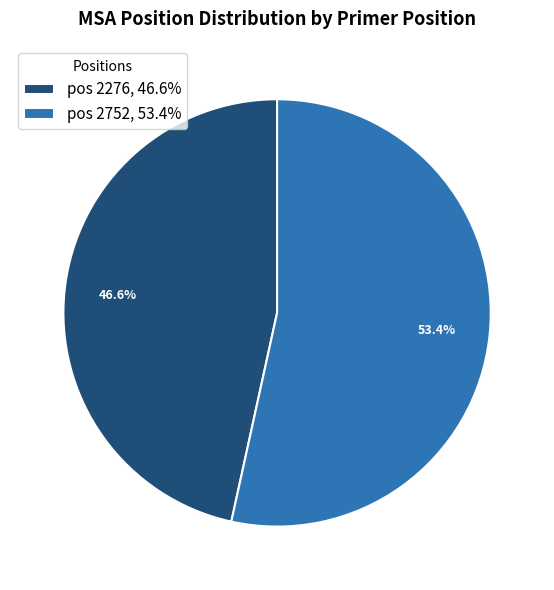

Which has a higher value, pos 2752, 53.4% or pos 2276, 46.6%?

pos 2752, 53.4%